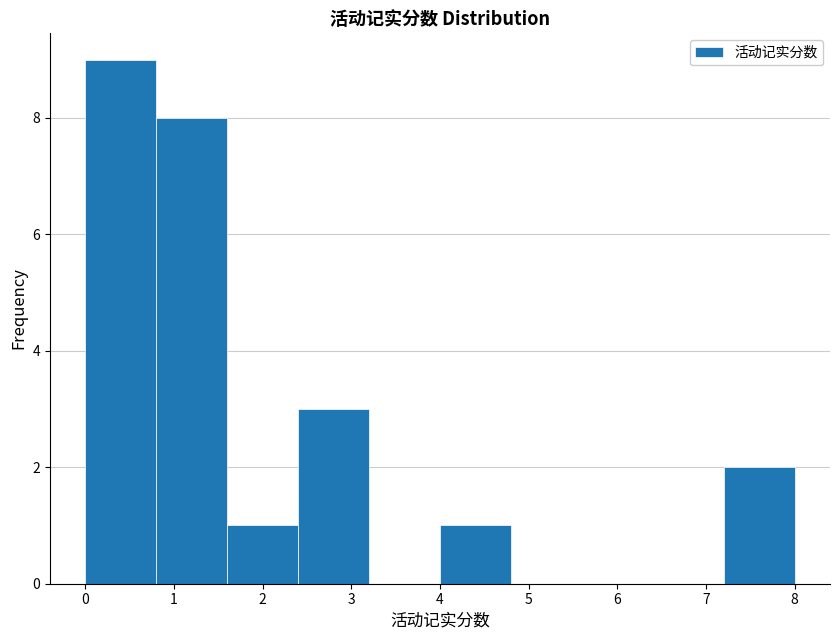

Which range on the x-axis has the tallest bar?

0.0 to 0.8